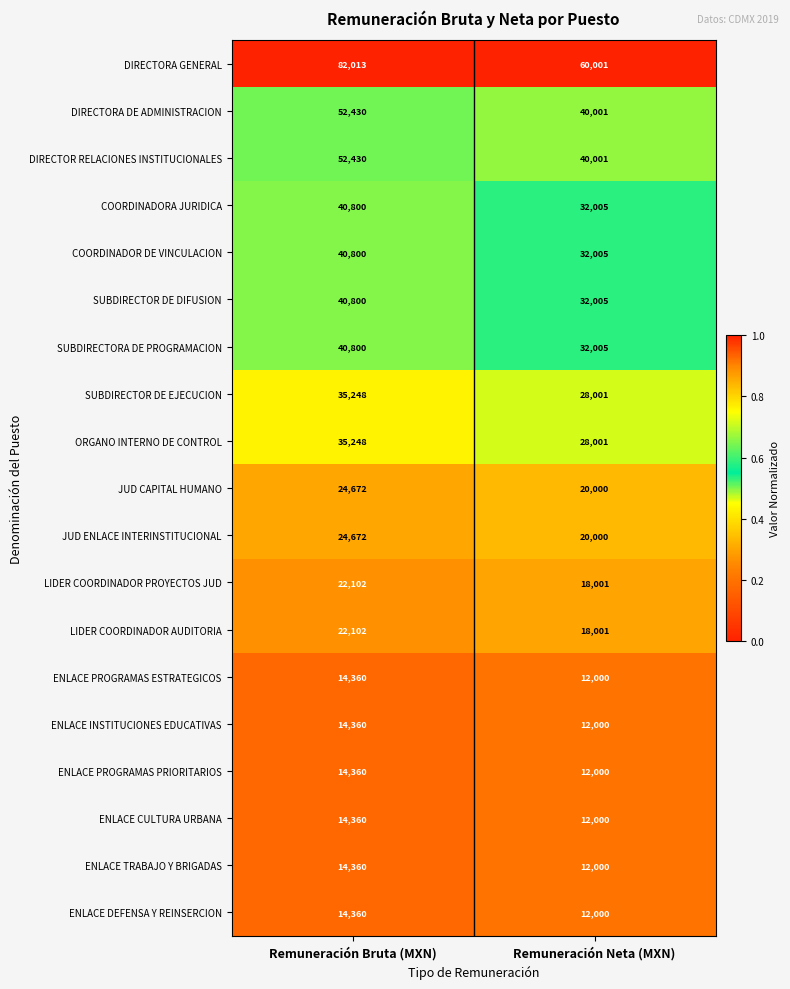

Read the DIRECTOR RELACIONES INSTITUCIONALES value at Remuneración Bruta (MXN).

52430